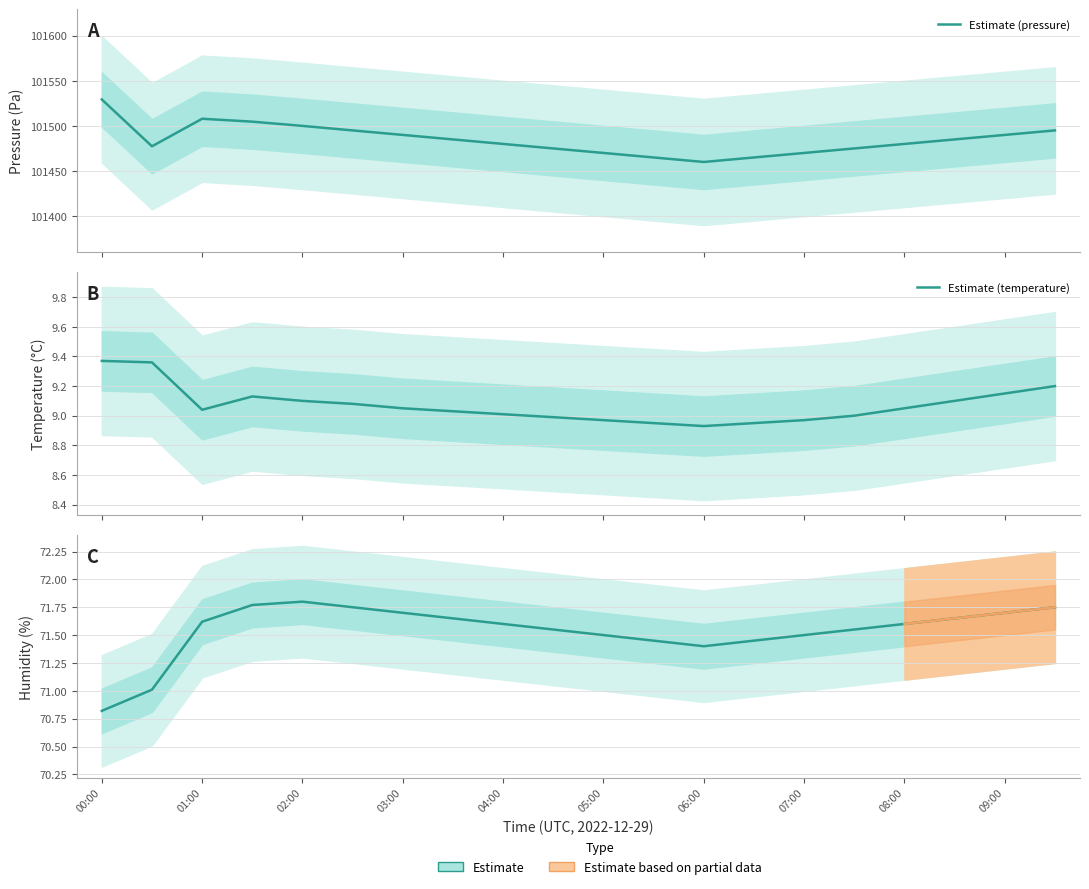

Rank the series at 03:30 from highest to lowest value.

pressure, humidity, temperature